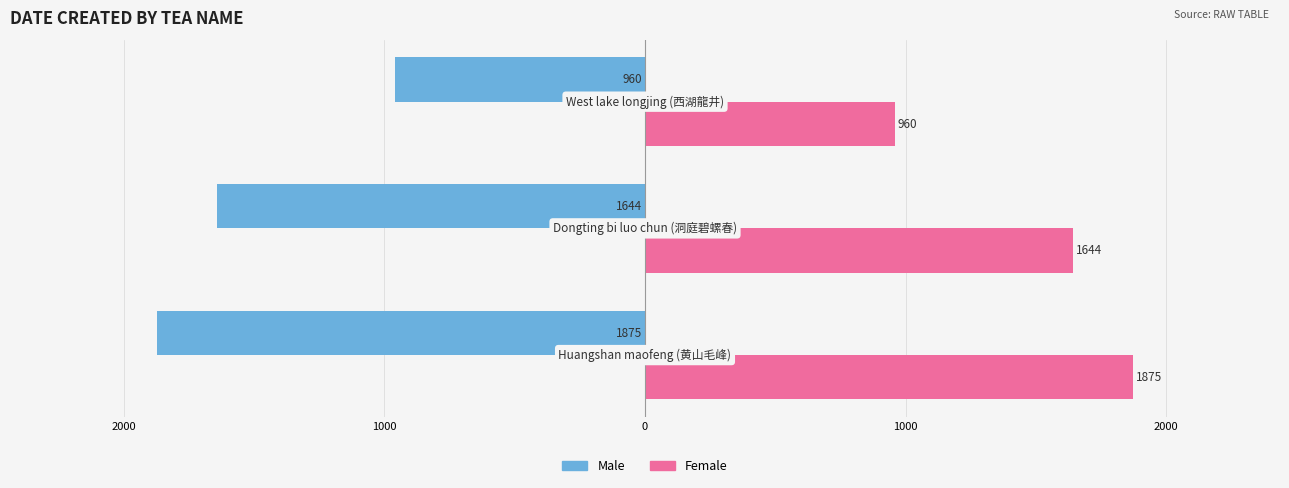

At how many categories does at least one series exceed 405?

3